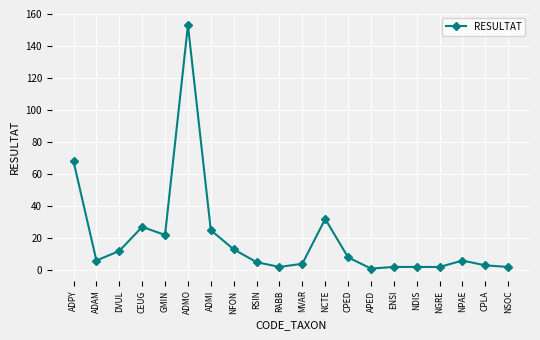

Which category has the highest value across all series?

ADMO